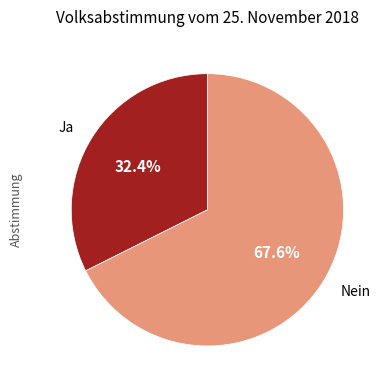

Is the sum of Nein and Ja greater than half?

Yes